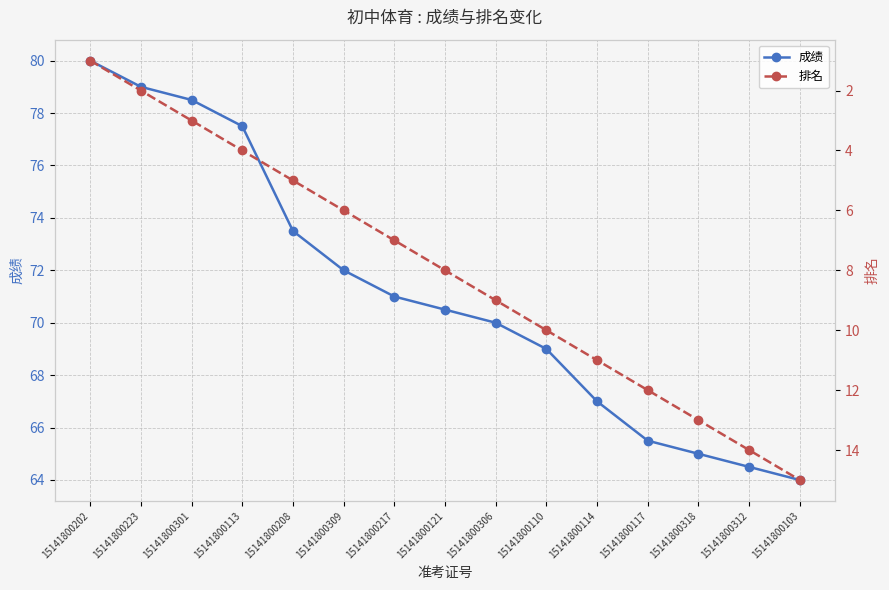

What are all the series names shown in the legend?

成绩, 排名